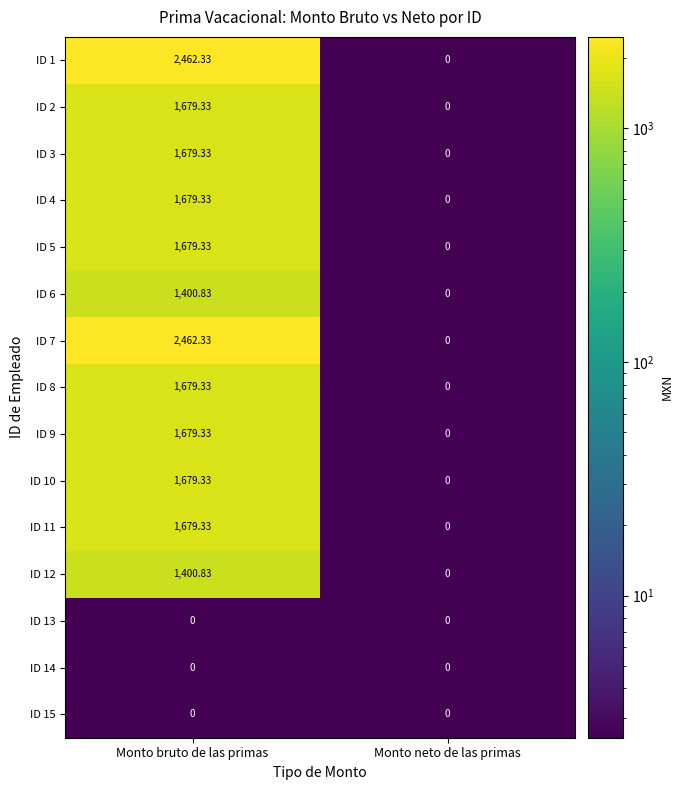

Is the value of ID 5 at Monto bruto de las primas greater than the value of ID 3 at Monto neto de las primas?

Yes